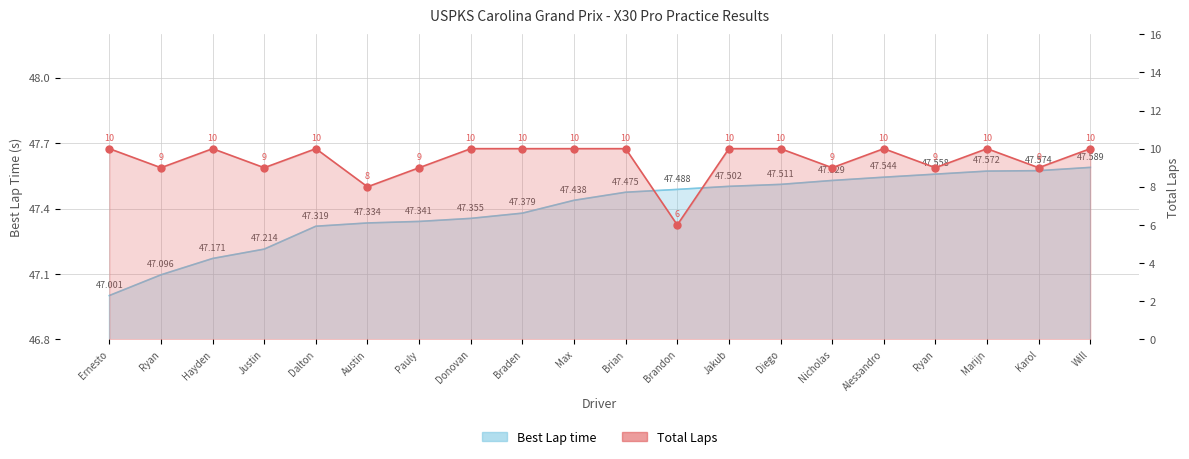

Is it true that Total Laps equals 10.0 at Will?

True